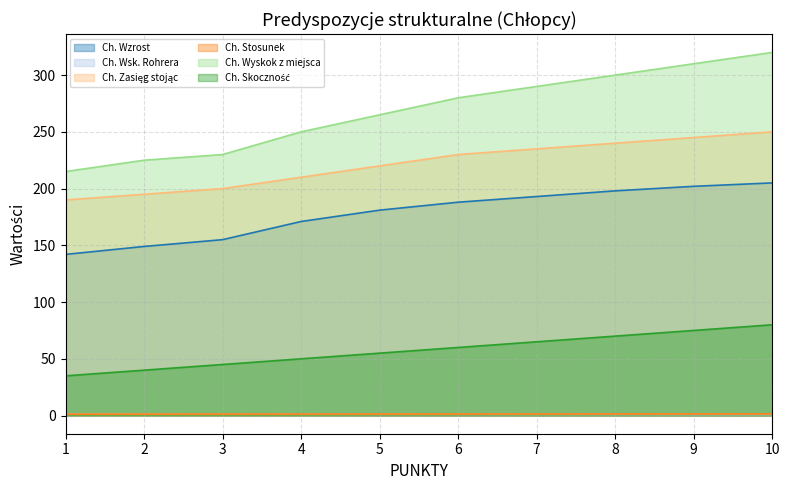

What value does the Ch. Skoczność series have at 1?

35.0